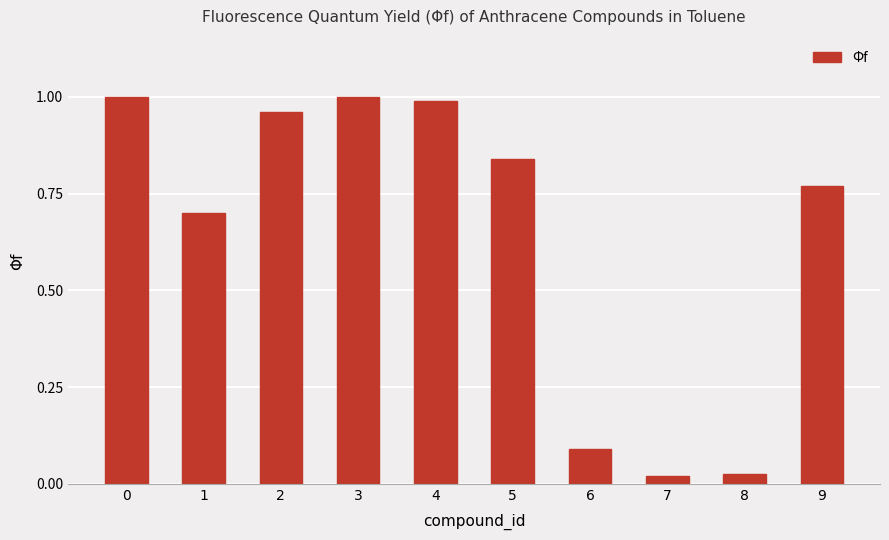

What is the change in value from 1 to 3?

+0.3